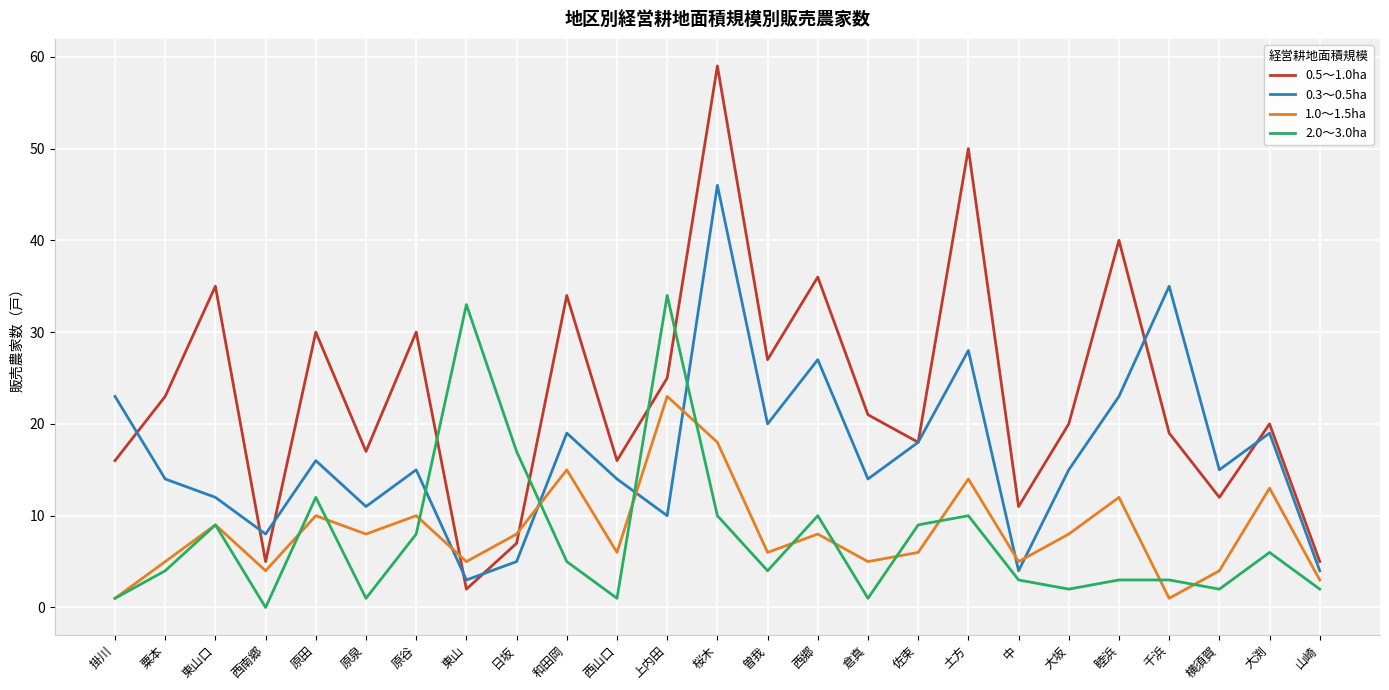

Where is the first local maximum for 0.5～1.0ha?

東山口